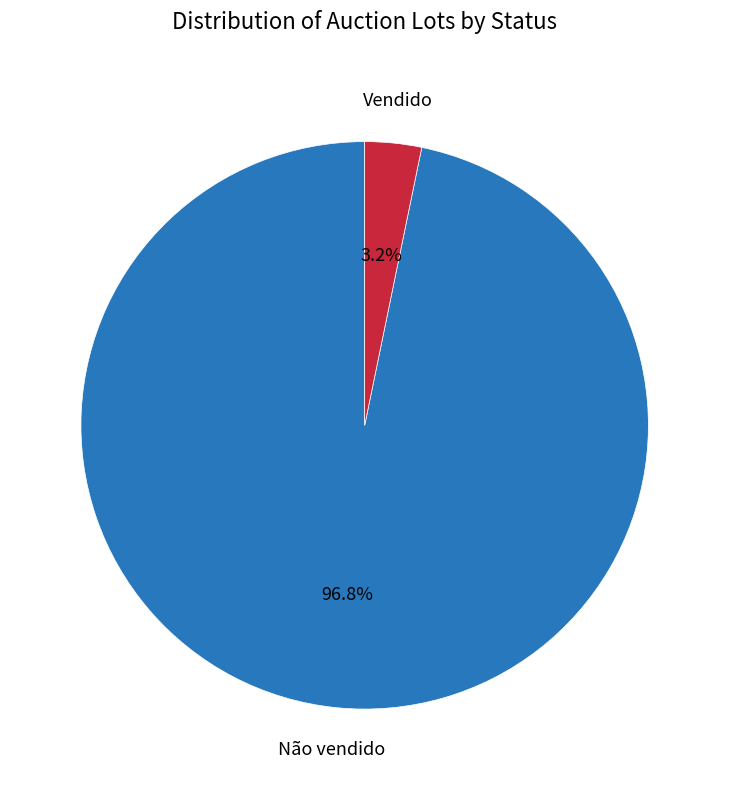

Between Não vendido and Vendido, which is larger?

Não vendido